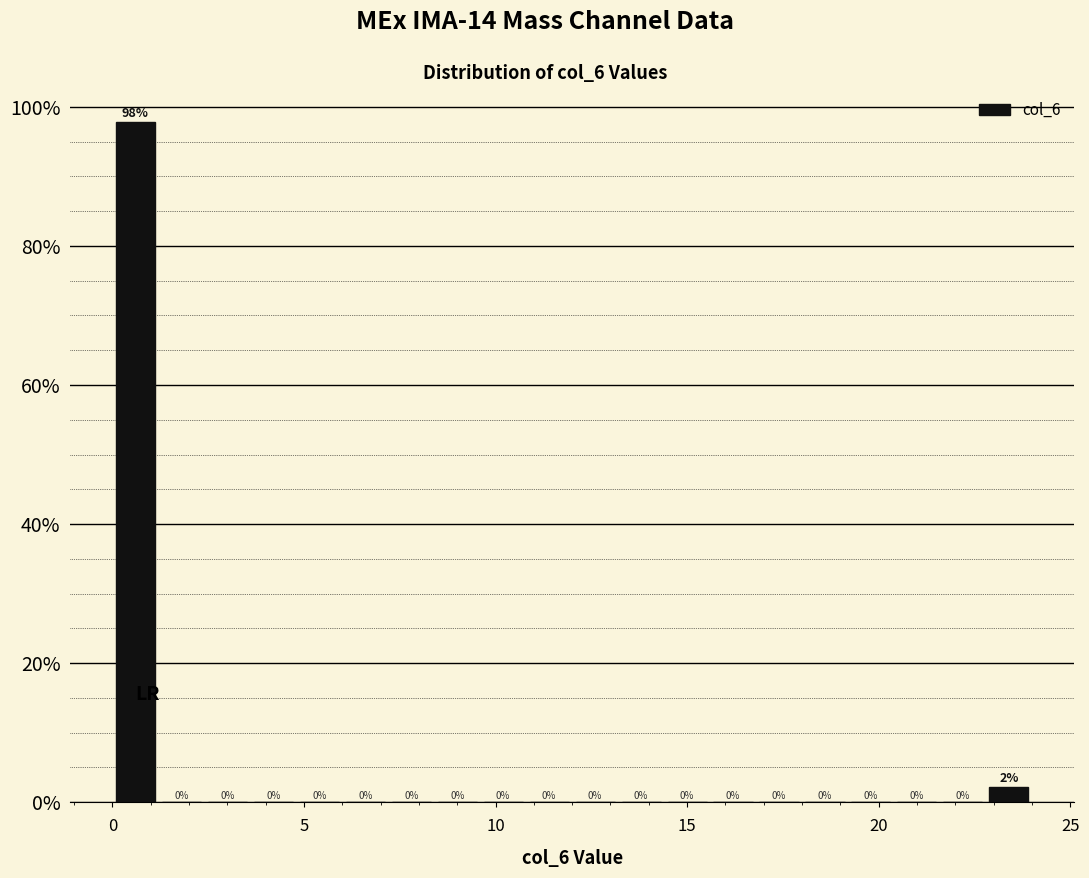

Read against the x-axis, roughly where is the centre of the tallest bar?

0.5